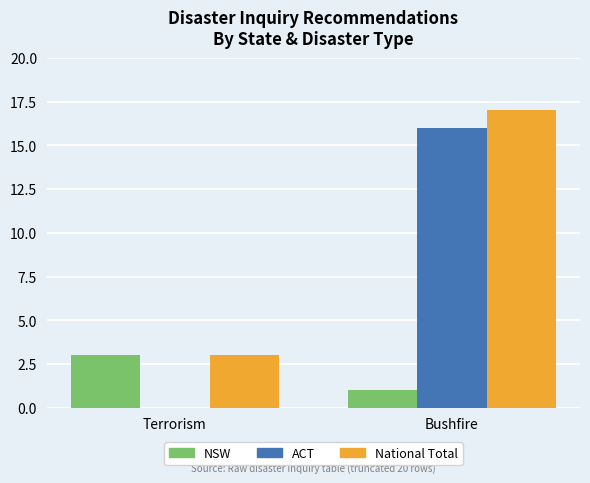

Between Terrorism and Bushfire, which series saw the biggest shift?

ACT